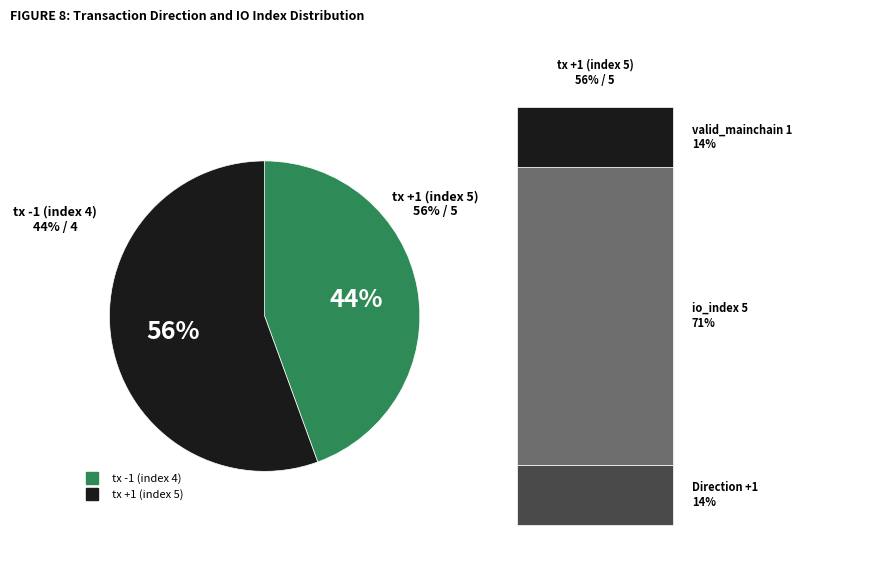

How many segments does this pie chart have?

2